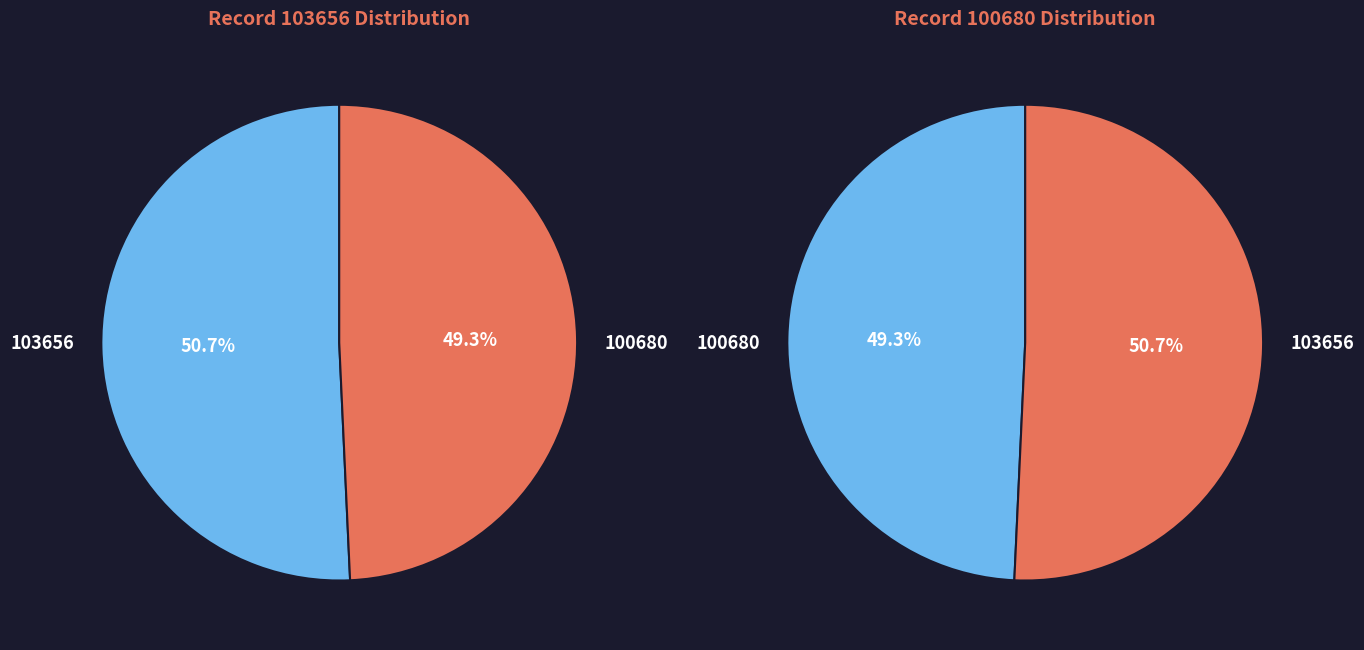

Which category has the biggest portion of the pie?

103656